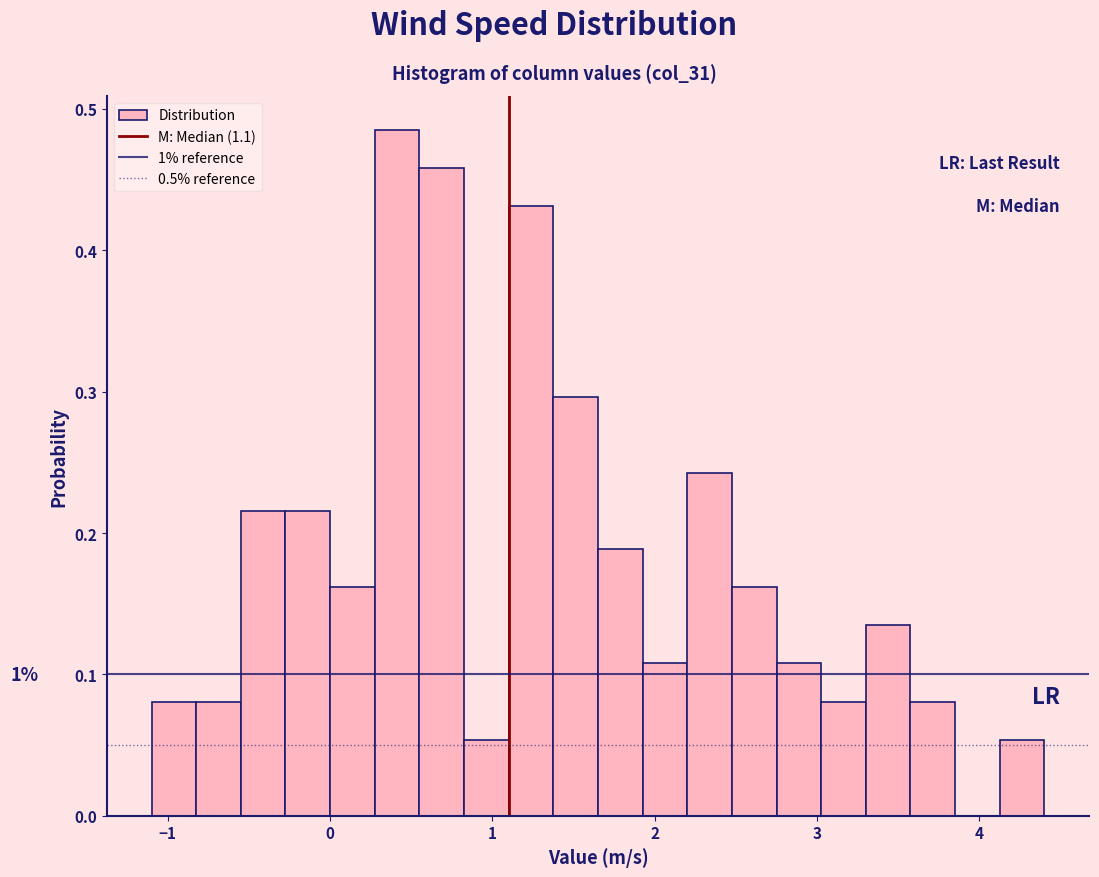

Read against the x-axis, roughly where is the centre of the tallest bar?

0.4